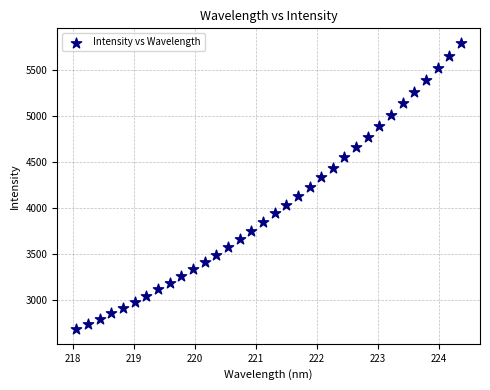

What is the range of X values (max minus min)?

6.3